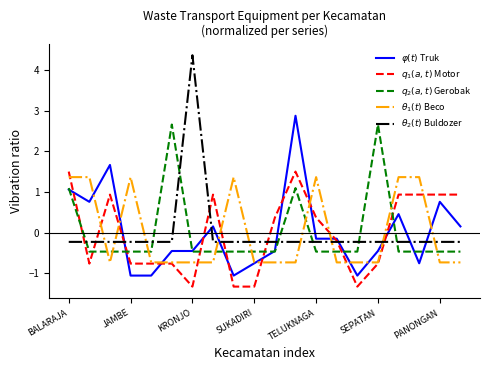

True or false: $q_2(a,t)$ Gerobak and $\theta_2(t)$ Buldozer intersect in this chart.

True